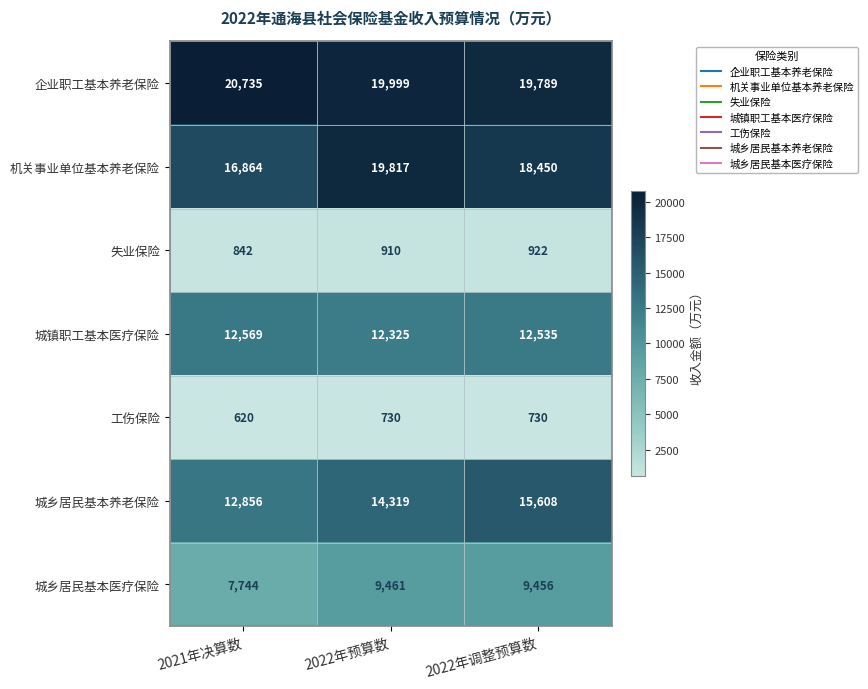

At which label is 失业保险 closest to 882?

2022年预算数